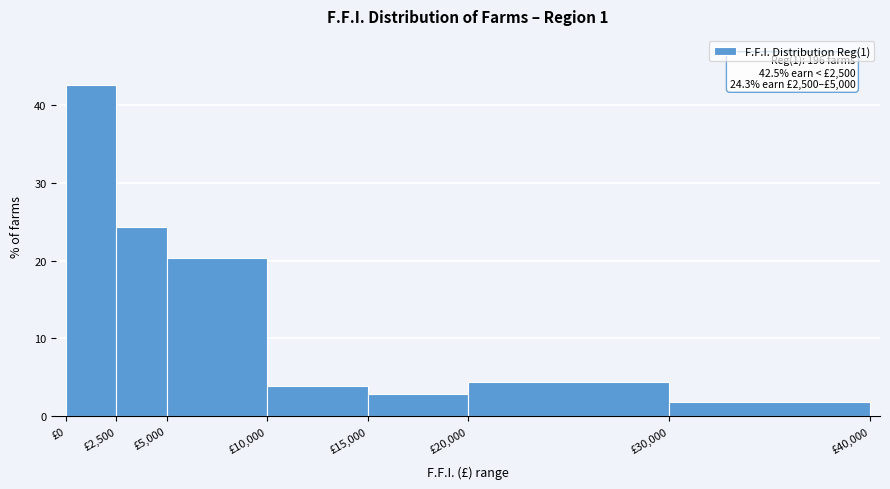

Over which range of the x-axis is the bar tallest?

0 to 2500